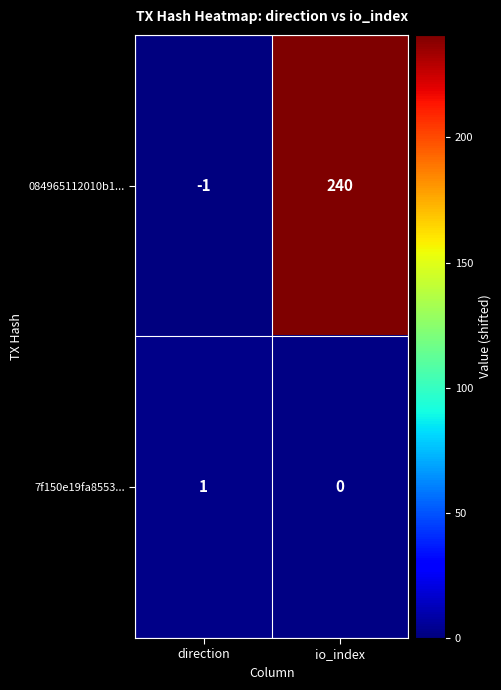

Which series changed the most between direction and io_index?

084965112010b1...